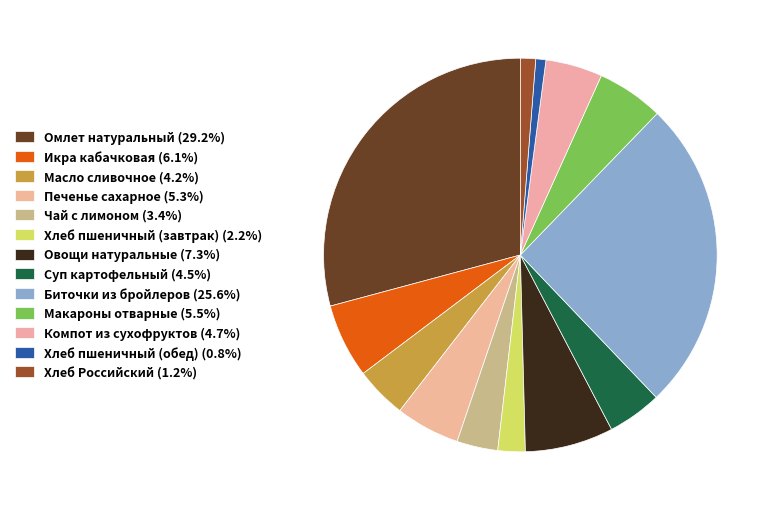

What percentage is the Овощи натуральные slice, to the nearest percent?

7%